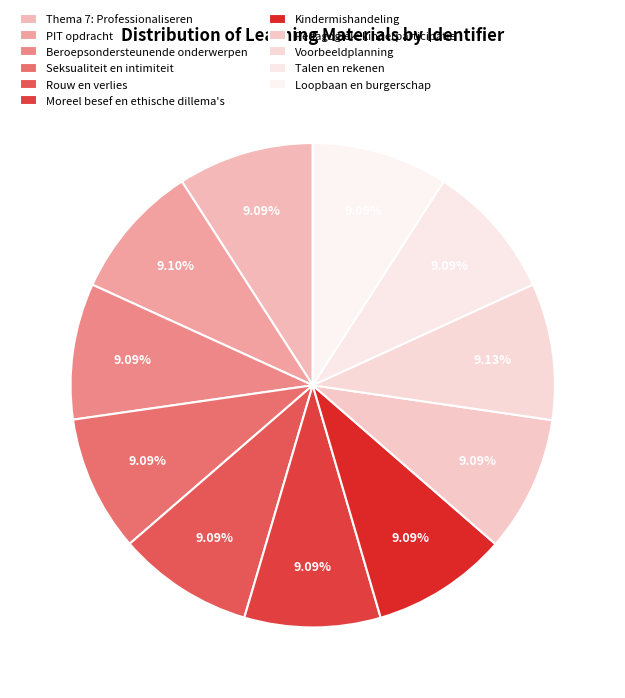

To the nearest percent, what is the average slice percentage?

9%